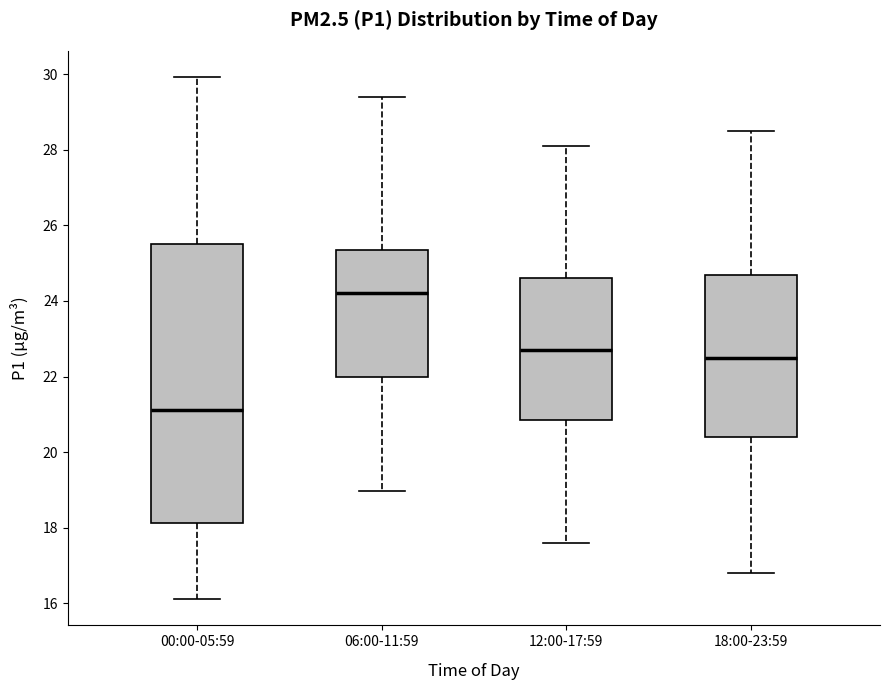

Which box has the lowest median line?

00:00-05:59